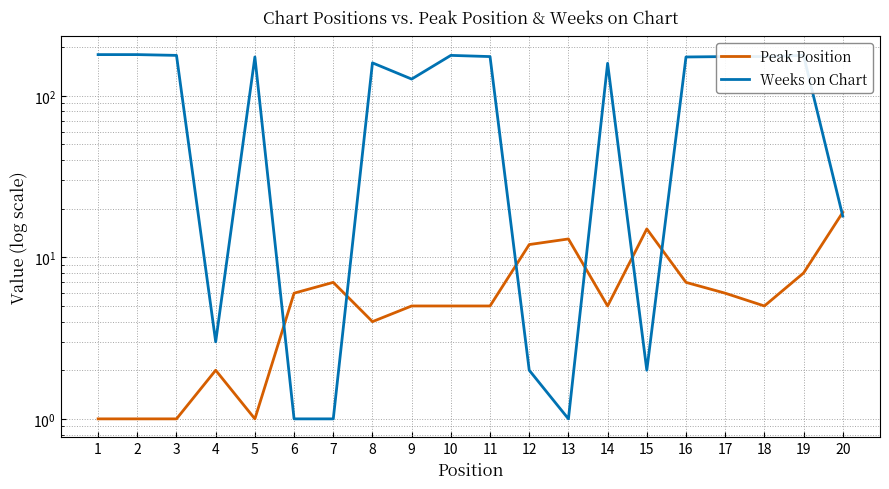

Between 8 and 12, which is larger?

12